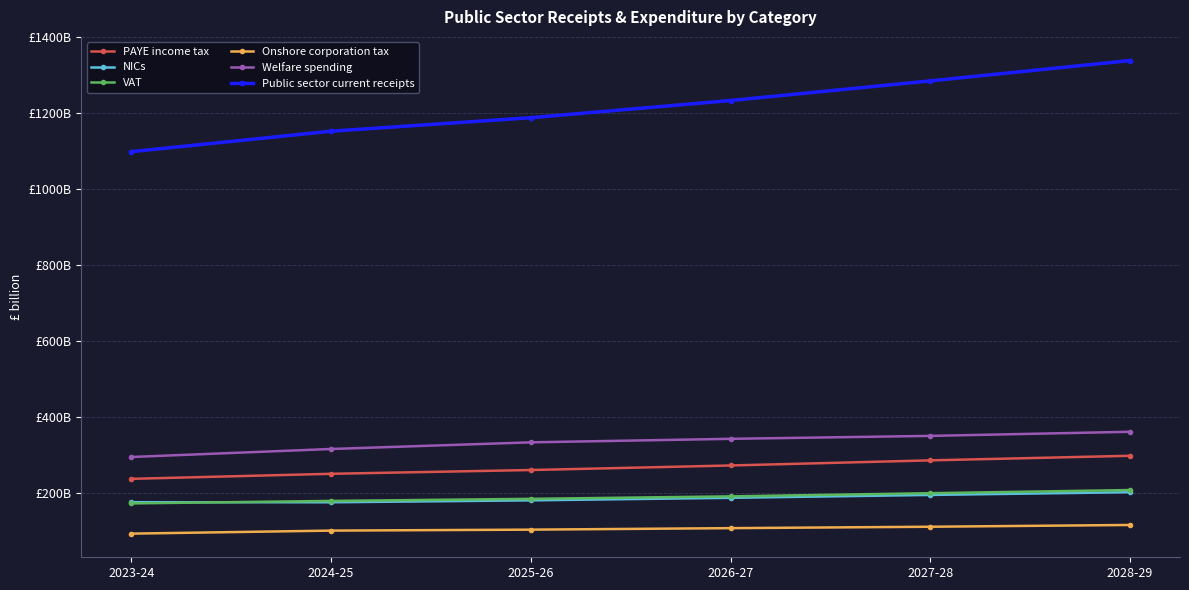

Does the chart have visible grid lines?

Yes